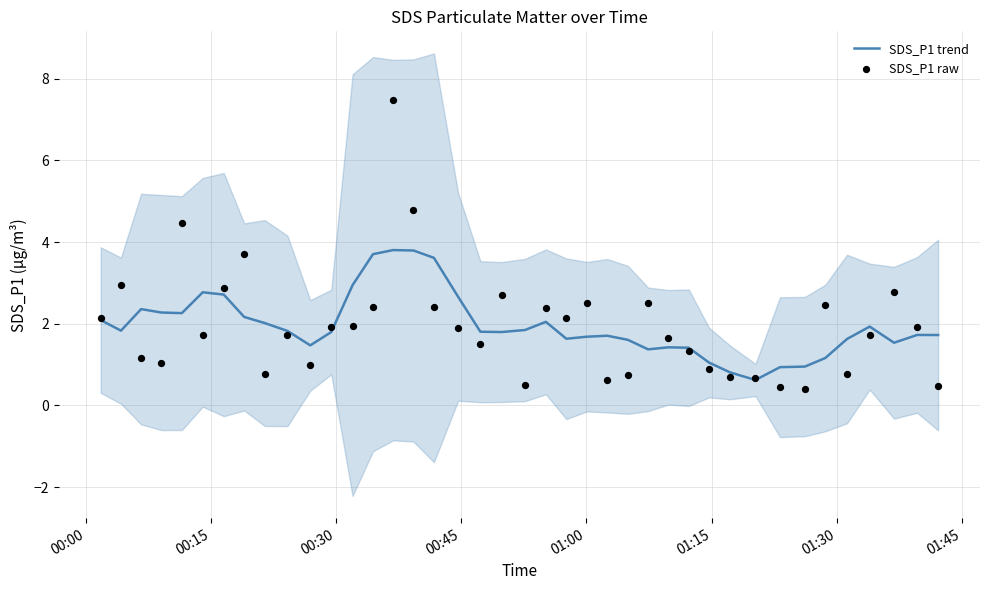

Which series contains the lowest Y value?

SDS_P1 raw